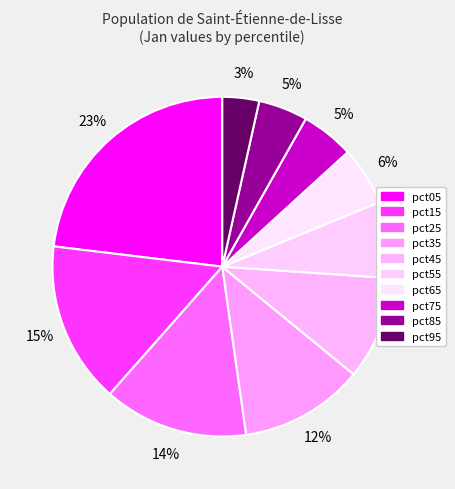

To the nearest percent, what percentage of the pie is pct75?

5%